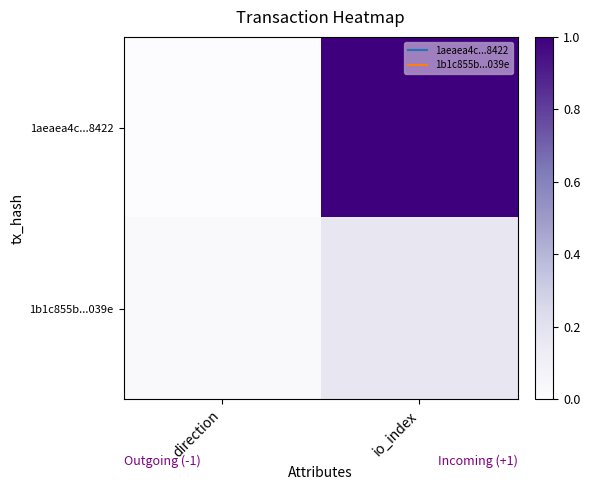

Reading left to right, transcribe all the data shown in this chart.

1aeaea4c...8422: direction=0.0	io_index=1.0
1b1c855b...039e: direction=0.0	io_index=0.2